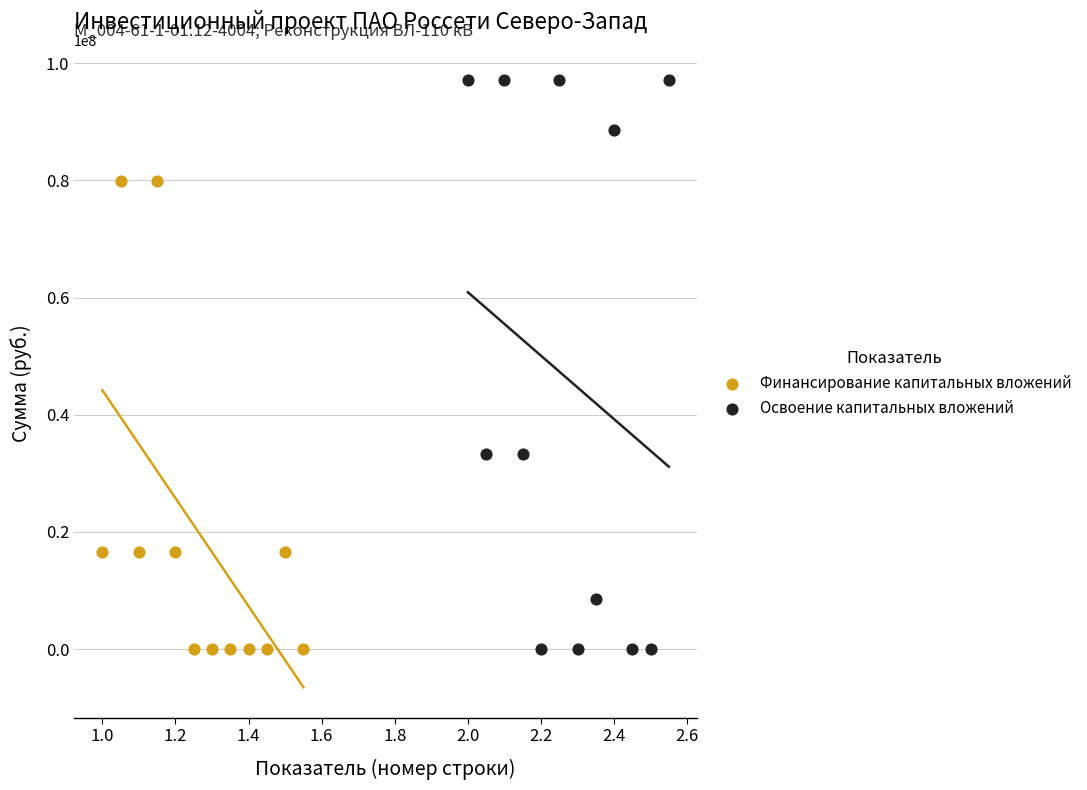

Which series reaches the maximum Y coordinate?

Освоение капитальных вложений